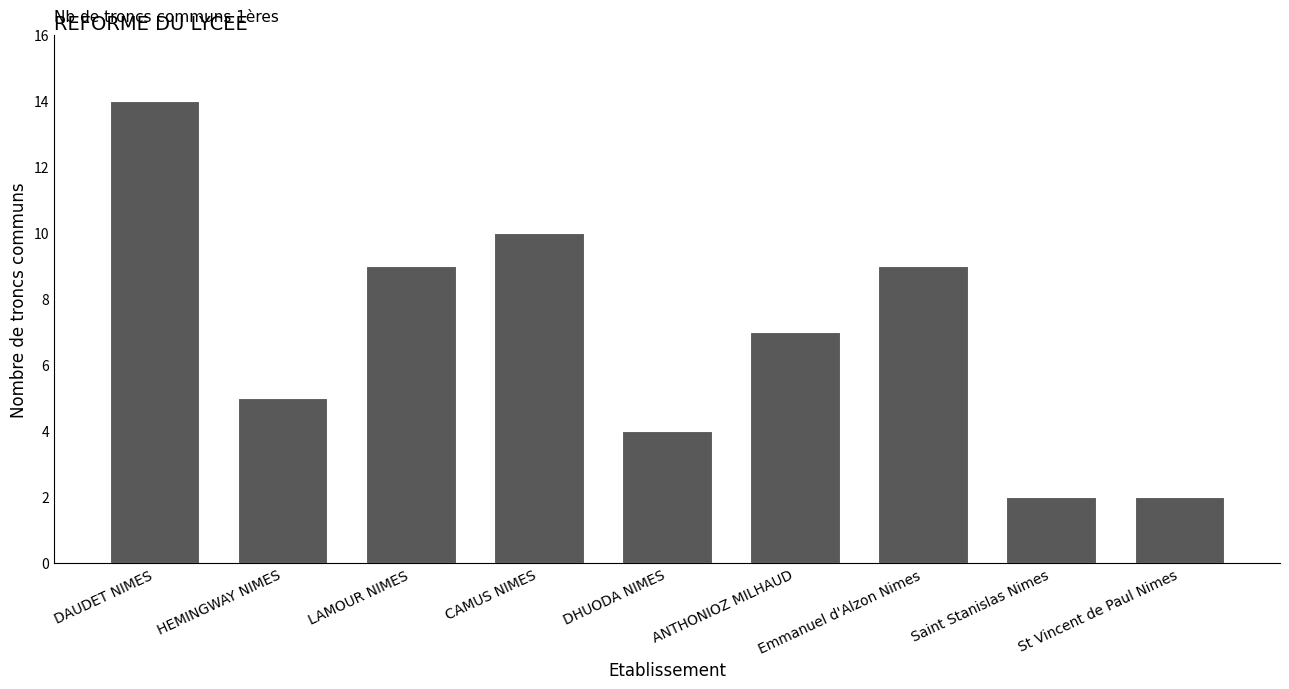

What is the label of the 1st bar from the right?

St Vincent de Paul Nimes